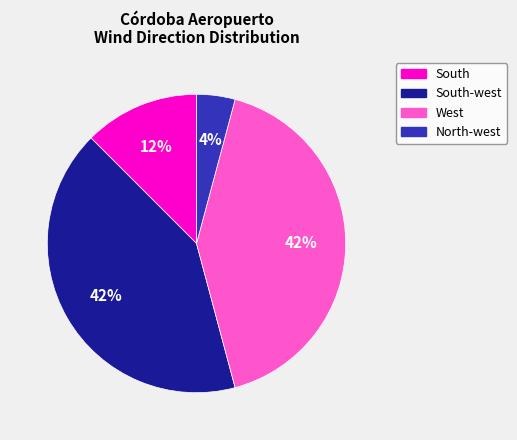

How many segments does this pie chart have?

4